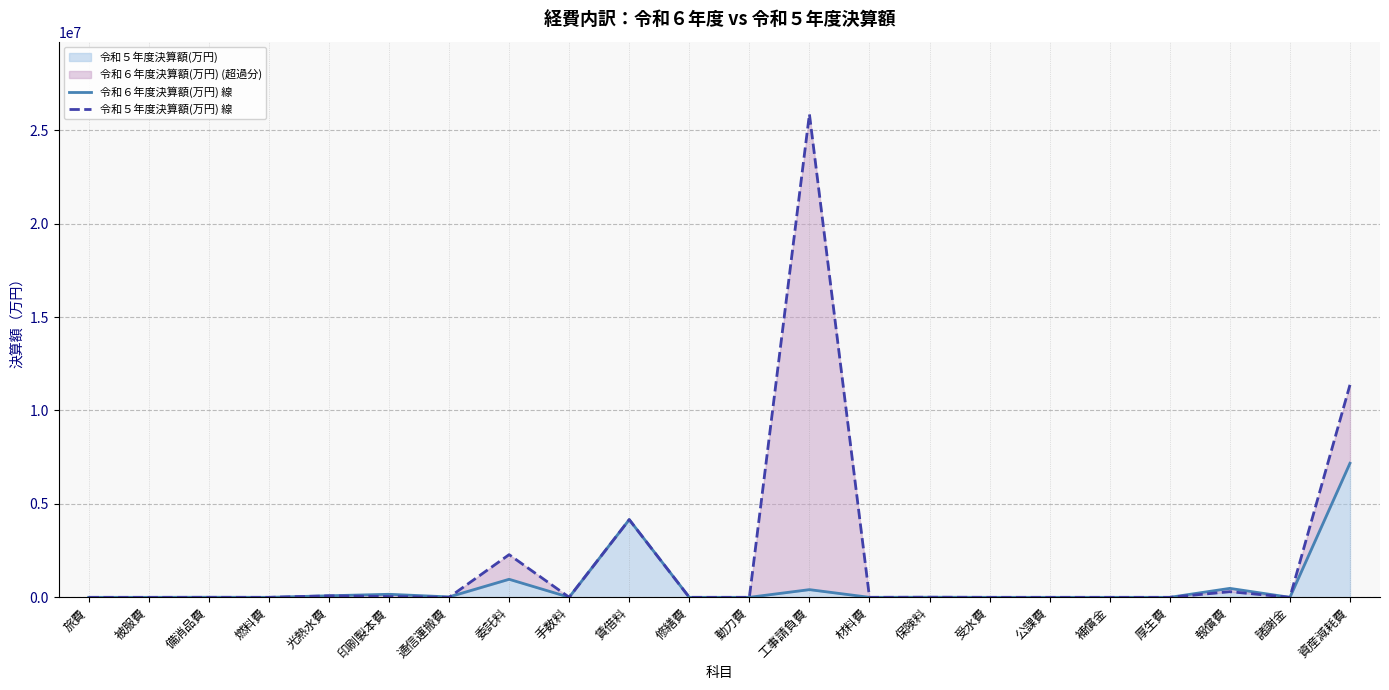

How many interior local peaks does the 令和５年度決算額(万円) 線 series have?

6